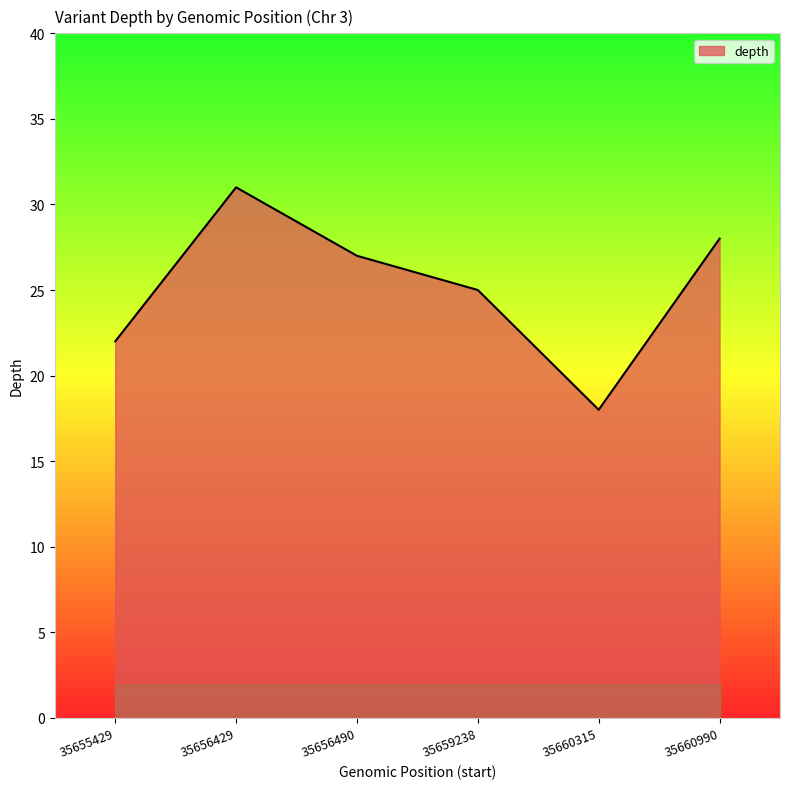

Reading right to left, list all the values displayed in this chart.

35660990=28	35660315=18	35659238=25	35656490=27	35656429=31	35655429=22